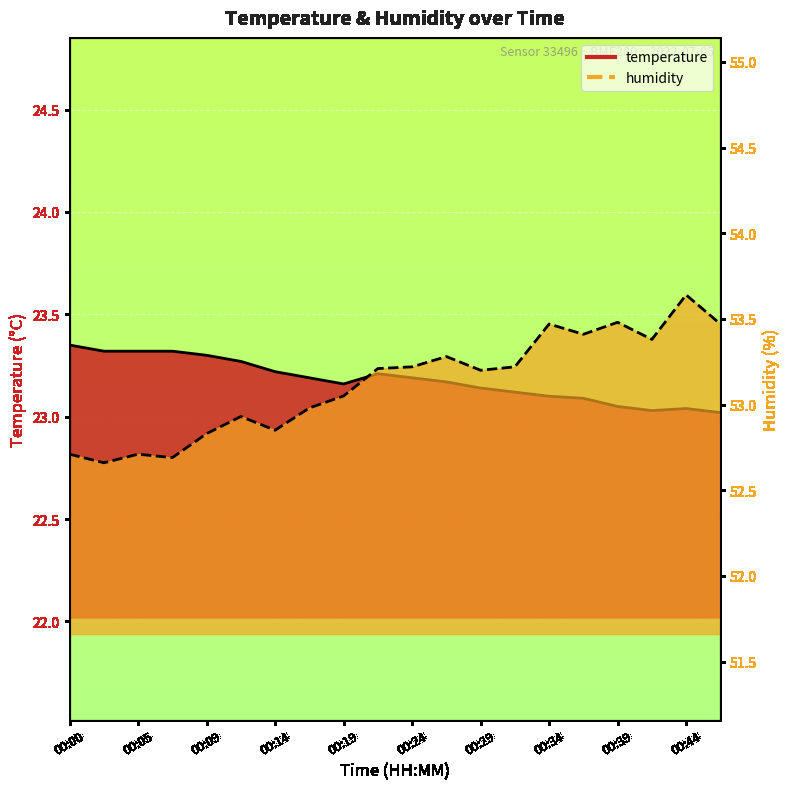

Reading left to right, extract all data points from this chart.

temperature: 00:00=23.4	00:02=23.3	00:05=23.3	00:07=23.3	00:09=23.3	00:12=23.3	00:14=23.2	00:17=23.2	00:19=23.2	00:22=23.2	00:24=23.2	00:26=23.2	00:29=23.1	00:31=23.1	00:34=23.1	00:36=23.1	00:39=23.1	00:41=23.0	00:44=23.0	00:46=23.0
humidity: 00:00=52.7	00:02=52.7	00:05=52.7	00:07=52.7	00:09=52.8	00:12=52.9	00:14=52.9	00:17=53.0	00:19=53.0	00:22=53.2	00:24=53.2	00:26=53.3	00:29=53.2	00:31=53.2	00:34=53.5	00:36=53.4	00:39=53.5	00:41=53.4	00:44=53.6	00:46=53.5